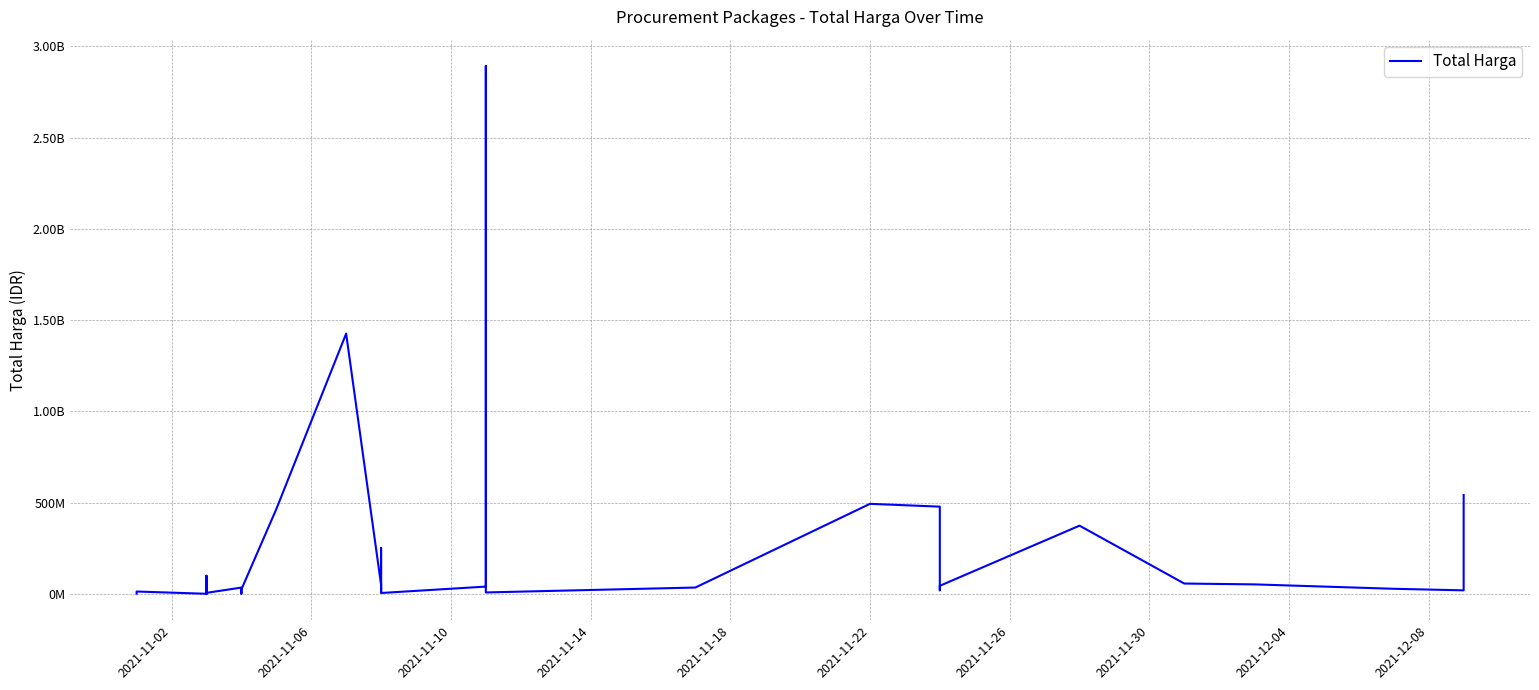

True or false: there are more than 2 points higher than both neighbors.

True